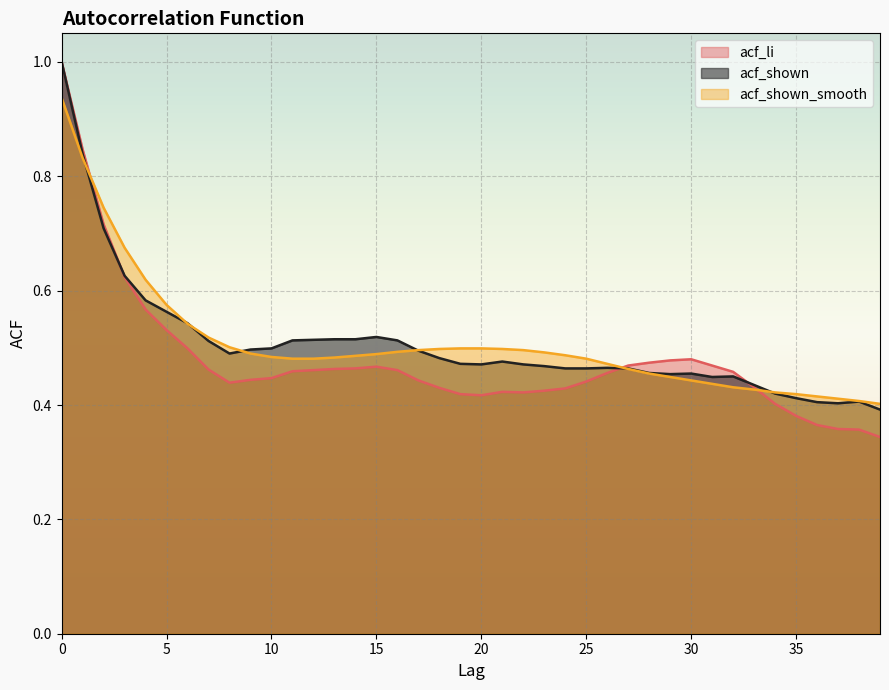

Reading right to left, list all the values displayed in this chart.

acf_li: 39=0.3	38=0.4	37=0.4	36=0.4	35=0.4	34=0.4	33=0.4	32=0.5	31=0.5	30=0.5	29=0.5	28=0.5	27=0.5	26=0.5	25=0.4	24=0.4	23=0.4	22=0.4	21=0.4	20=0.4	19=0.4	18=0.4	17=0.4	16=0.5	15=0.5	14=0.5	13=0.5	12=0.5	11=0.5	10=0.4	9=0.4	8=0.4	7=0.5	6=0.5	5=0.5	4=0.6	3=0.6	2=0.7	1=0.8	0=1.0
acf_shown: 39=0.4	38=0.4	37=0.4	36=0.4	35=0.4	34=0.4	33=0.4	32=0.5	31=0.4	30=0.5	29=0.5	28=0.5	27=0.5	26=0.5	25=0.5	24=0.5	23=0.5	22=0.5	21=0.5	20=0.5	19=0.5	18=0.5	17=0.5	16=0.5	15=0.5	14=0.5	13=0.5	12=0.5	11=0.5	10=0.5	9=0.5	8=0.5	7=0.5	6=0.5	5=0.6	4=0.6	3=0.6	2=0.7	1=0.8	0=1.0
acf_shown_smooth: 39=0.4	38=0.4	37=0.4	36=0.4	35=0.4	34=0.4	33=0.4	32=0.4	31=0.4	30=0.4	29=0.4	28=0.5	27=0.5	26=0.5	25=0.5	24=0.5	23=0.5	22=0.5	21=0.5	20=0.5	19=0.5	18=0.5	17=0.5	16=0.5	15=0.5	14=0.5	13=0.5	12=0.5	11=0.5	10=0.5	9=0.5	8=0.5	7=0.5	6=0.5	5=0.6	4=0.6	3=0.7	2=0.7	1=0.8	0=0.9